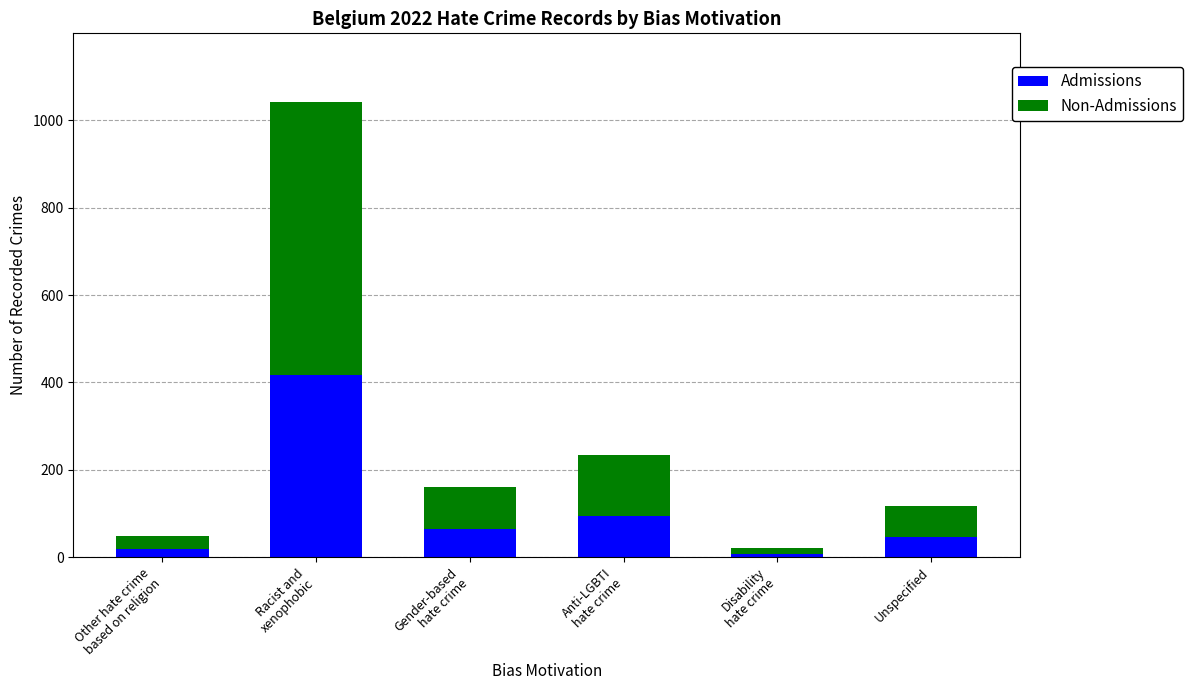

What is the average value of the Admissions series?

108